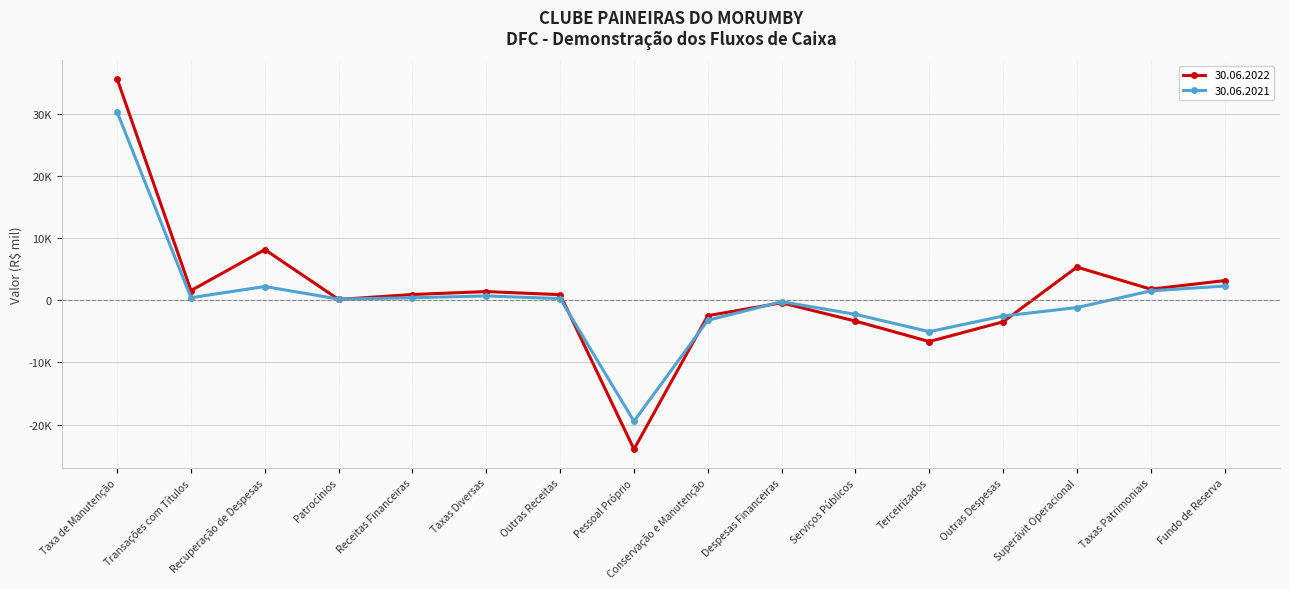

Reading left to right, what are all the values shown in this chart?

30.06.2022: 35552	1538	8127	114	909	1381	883	-23958	-2498	-427	-3366	-6655	-3479	5312	1766	3143
30.06.2021: 30232	396	2190	172	386	675	253	-19469	-3236	-244	-2282	-5067	-2549	-1192	1497	2271